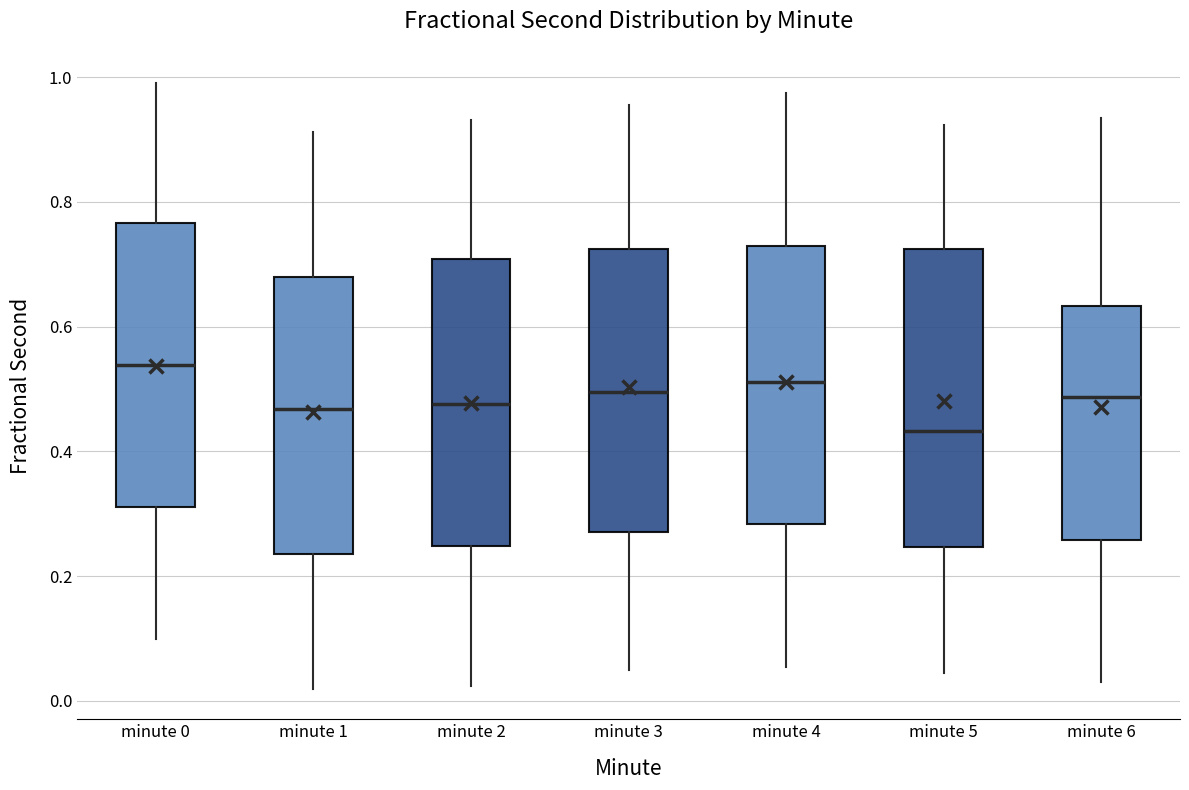

Where does the median line of the box for minute 4 sit on the y-axis? The values are not printed on the chart, so give them approximately, as read against the axis.

0.52